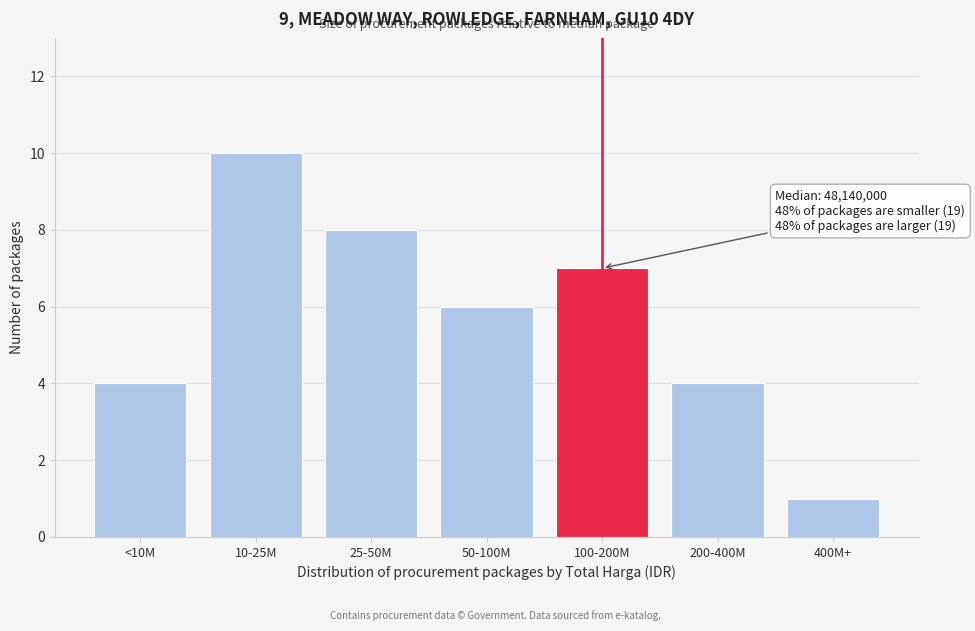

Reading right to left, what are all the values shown in this chart?

1	4	7	6	8	10	4